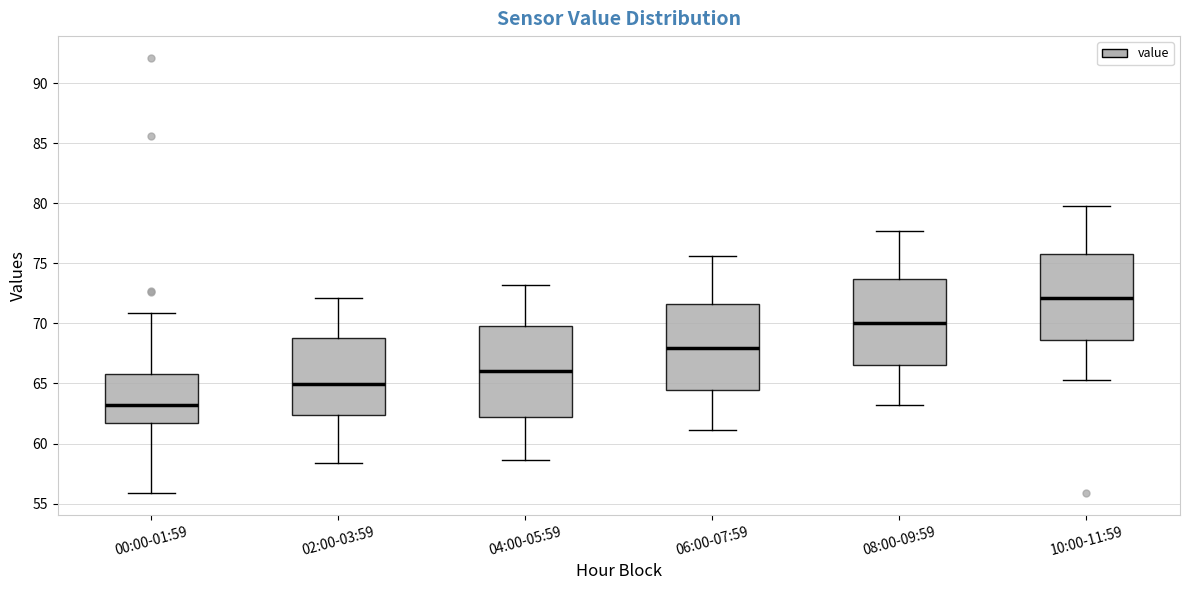

Reading left to right, read every box against the y-axis: the position of its median line, the range the box covers, and the ends of its whiskers. The values are not printed on the chart, so give them approximately, as read against the axis.

00:00-01:59: median 63.0, box 61.5 to 66.0, whiskers 56.0 to 71.0
02:00-03:59: median 65.0, box 62.5 to 69.0, whiskers 58.5 to 72.0
04:00-05:59: median 66.0, box 62.0 to 70.0, whiskers 58.5 to 73.0
06:00-07:59: median 68.0, box 64.5 to 71.5, whiskers 61.0 to 75.5
08:00-09:59: median 70.0, box 66.5 to 73.5, whiskers 63.0 to 77.5
10:00-11:59: median 72.0, box 68.5 to 76.0, whiskers 65.5 to 80.0